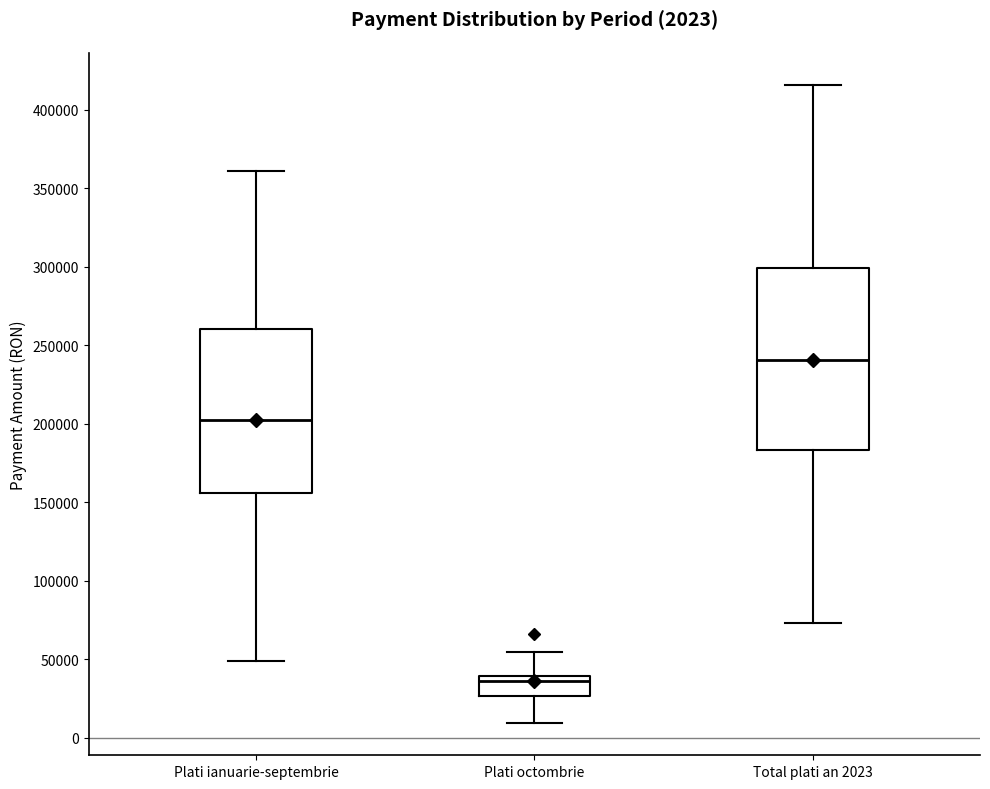

Which box has the highest median line?

Total plati an 2023